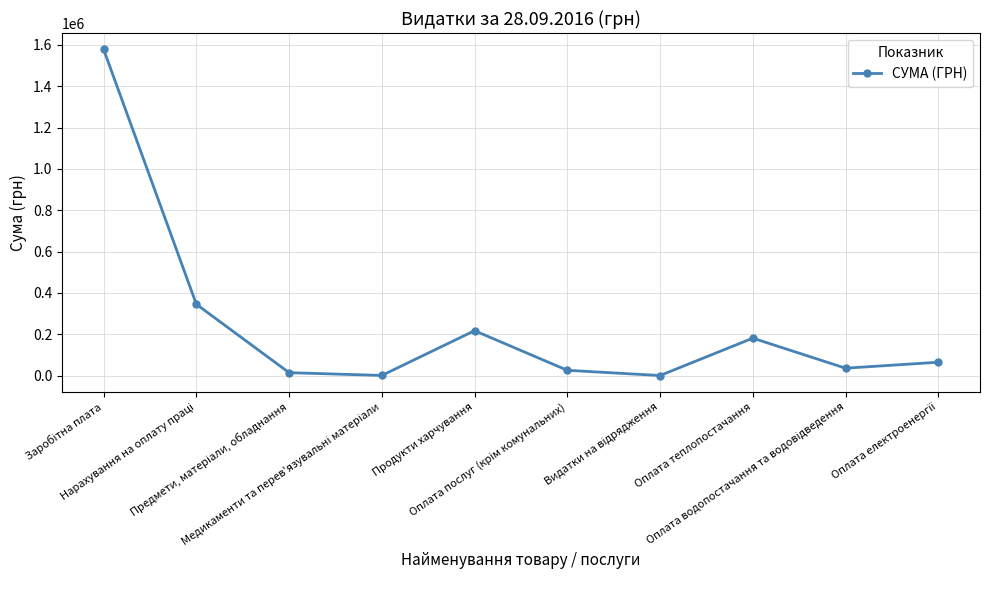

What is the sum of all values?

2466734.5